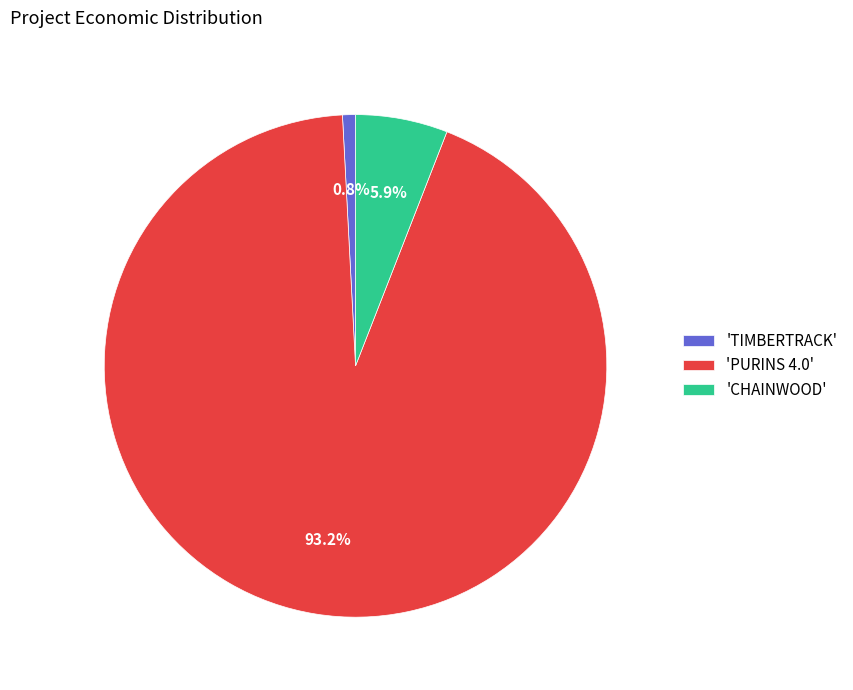

How much of the chart is everything except 'CHAINWOOD'?

94.1%